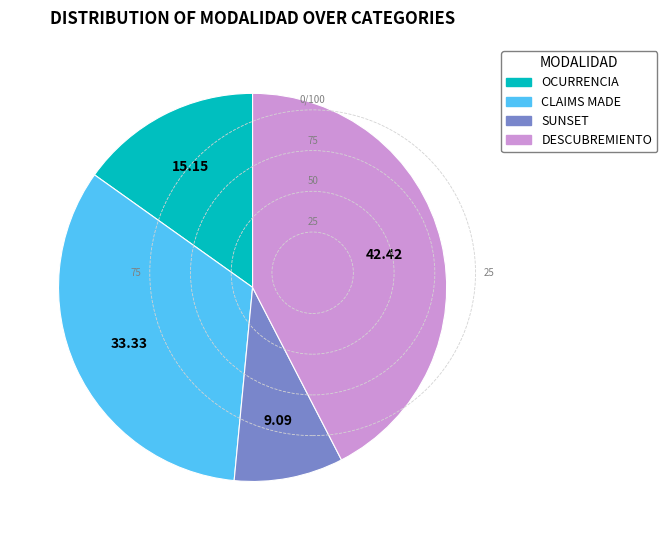

How many slices are in this pie chart?

4